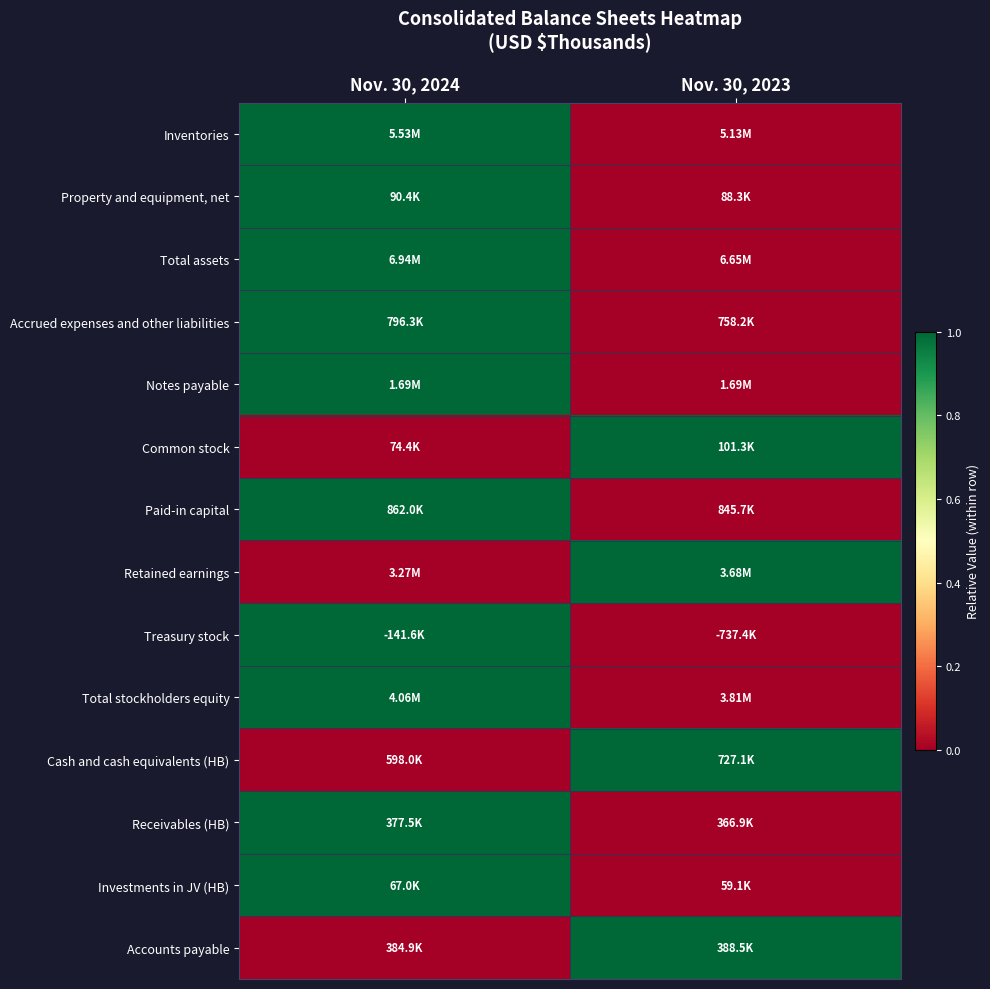

Which label corresponds to the smallest value in the chart?

Nov. 30, 2023